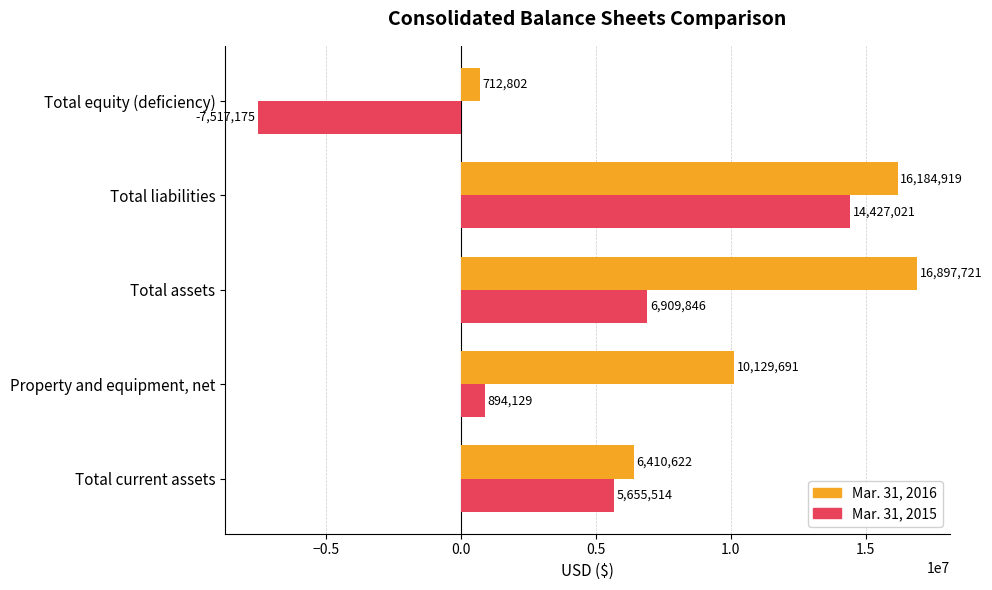

The value of Mar. 31, 2015 at Property and equipment, net is 894129. True or false?

True